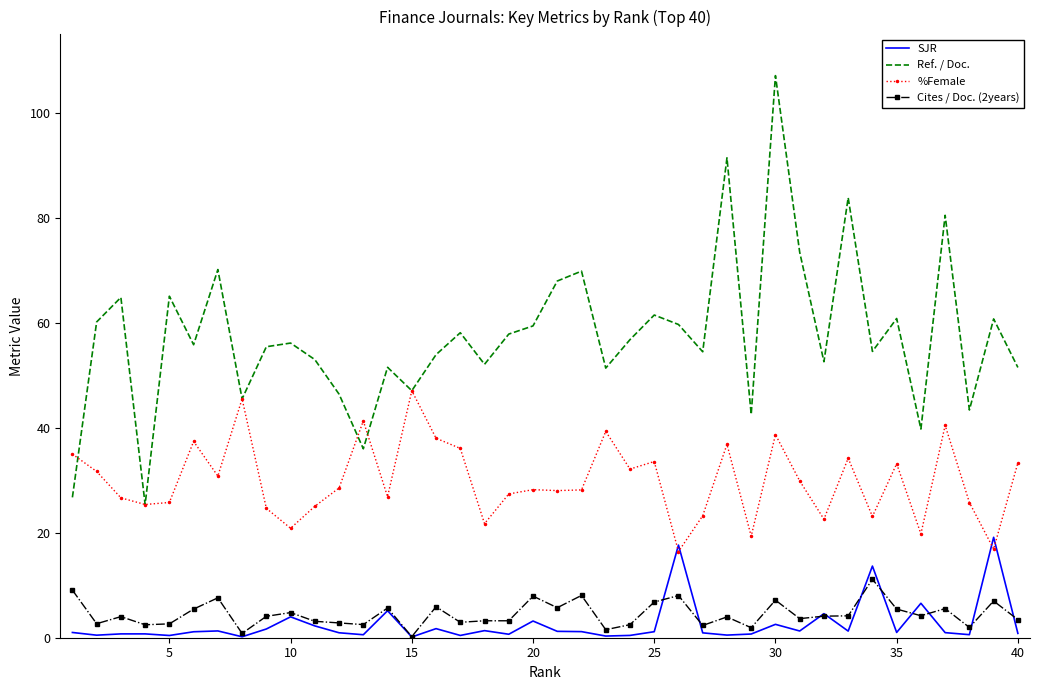

Which series has the largest total across all categories?

Ref. / Doc.